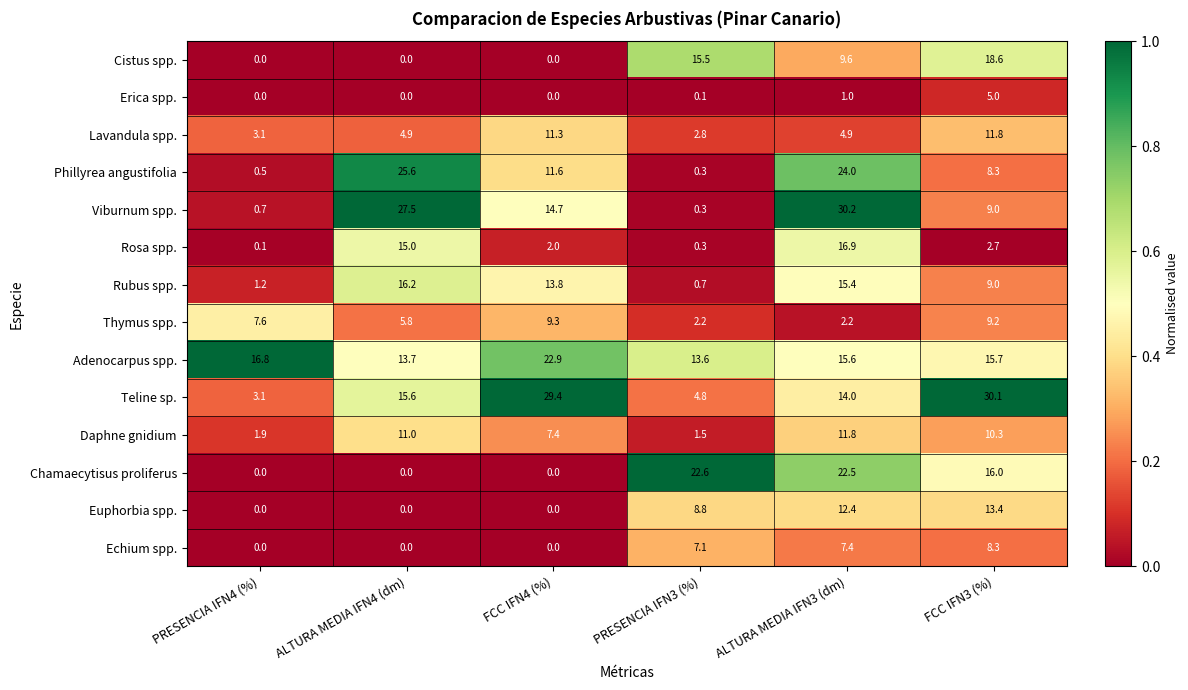

Is it true that Chamaecytisus proliferus equals 0.0 at FCC IFN4 (%)?

True